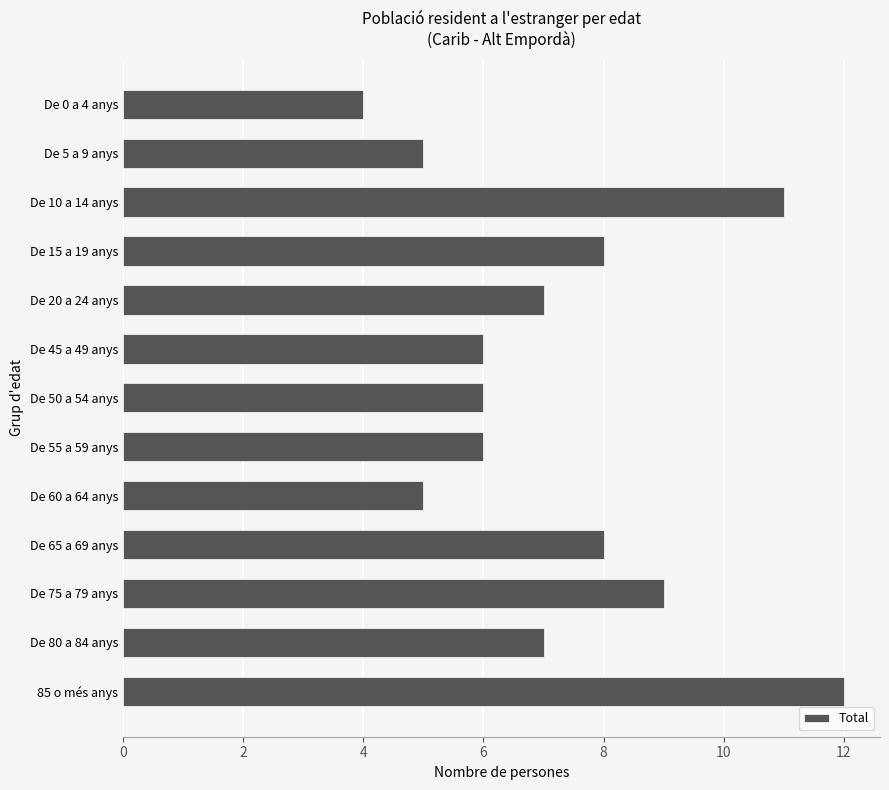

What is the maximum value shown in the chart?

12